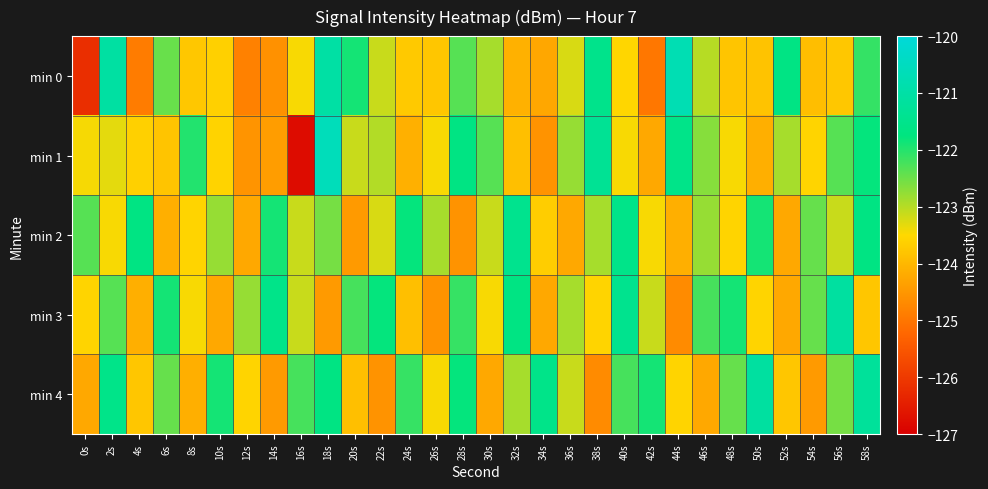

How many data points does each series have?

30